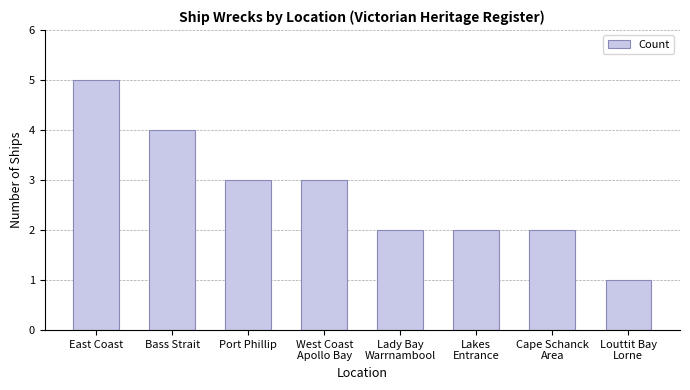

Reading left to right, extract all data points from this chart.

East Coast=5	Bass Strait=4	Port Phillip=3	West Coast
Apollo Bay=3	Lady Bay
Warrnambool=2	Lakes
Entrance=2	Cape Schanck
Area=2	Louttit Bay
Lorne=1